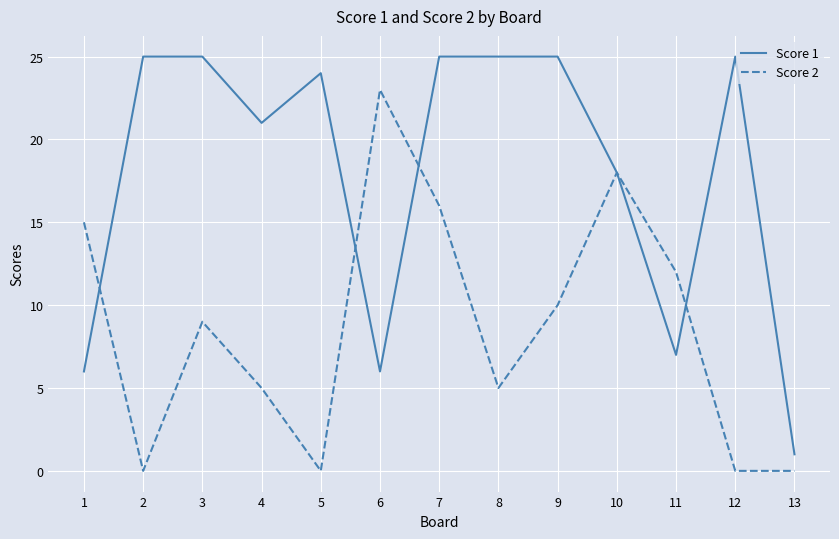

True or false: Score 1 has a value of 44 at 12.

False